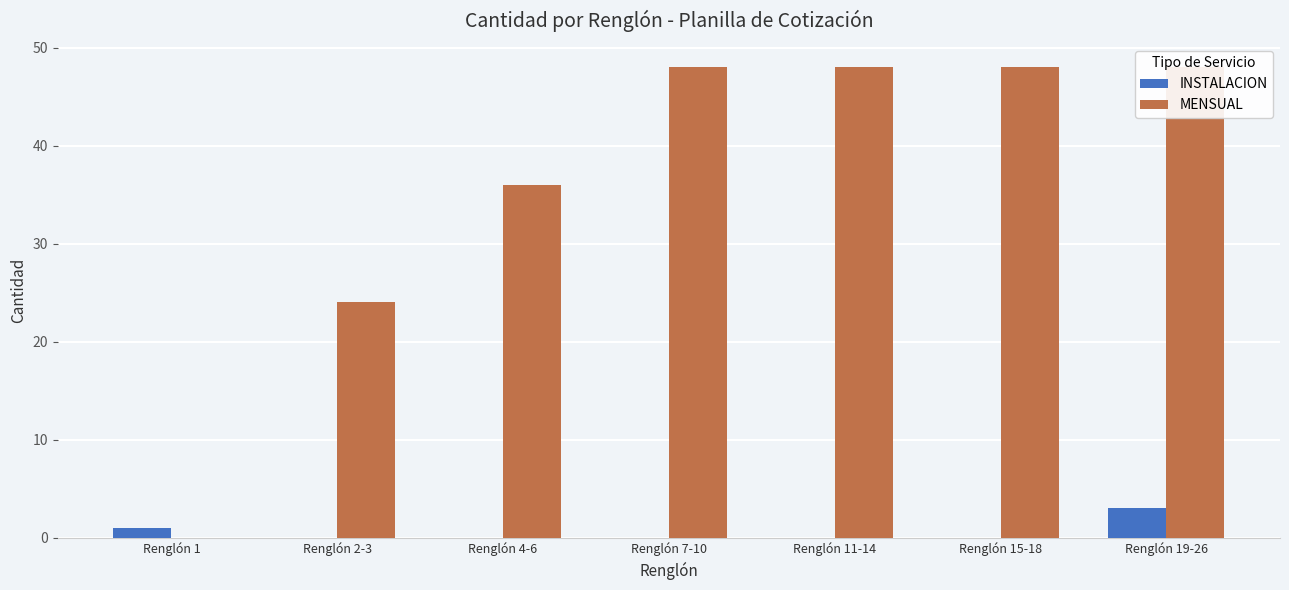

How many data points in MENSUAL are less than 48?

3